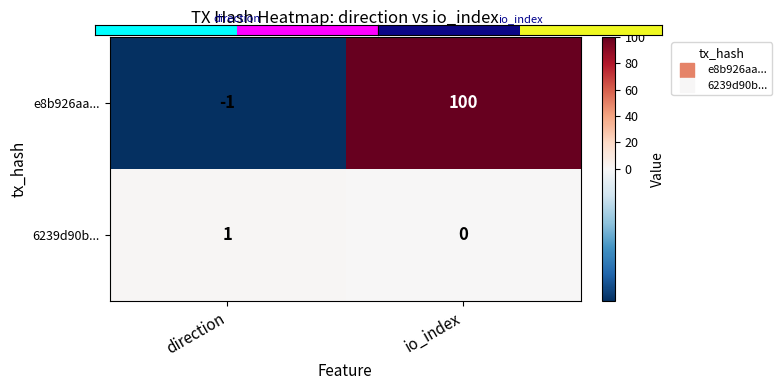

Between direction and io_index, which series saw the biggest shift?

e8b926aa...